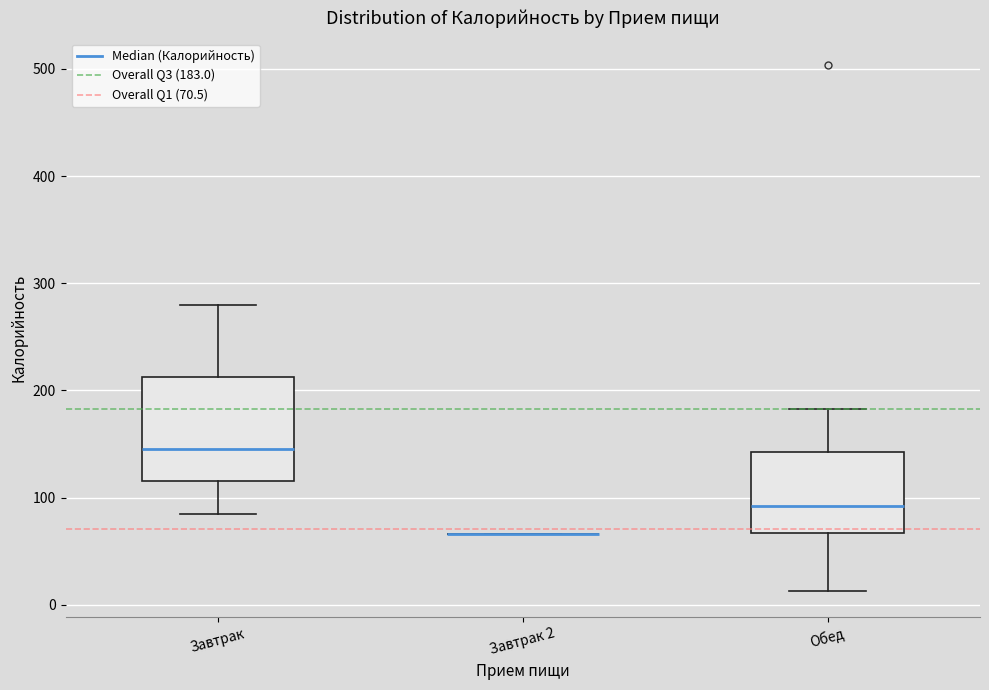

Reading left to right, read every box against the y-axis: the position of its median line, the range the box covers, and the ends of its whiskers. The values are not printed on the chart, so give them approximately, as read against the axis.

Завтрак: median 150, box 120 to 210, whiskers 90 to 280
Завтрак 2: box collapsed to a line at 70, whiskers 70 to 70
Обед: median 90, box 70 to 140, whiskers 10 to 180